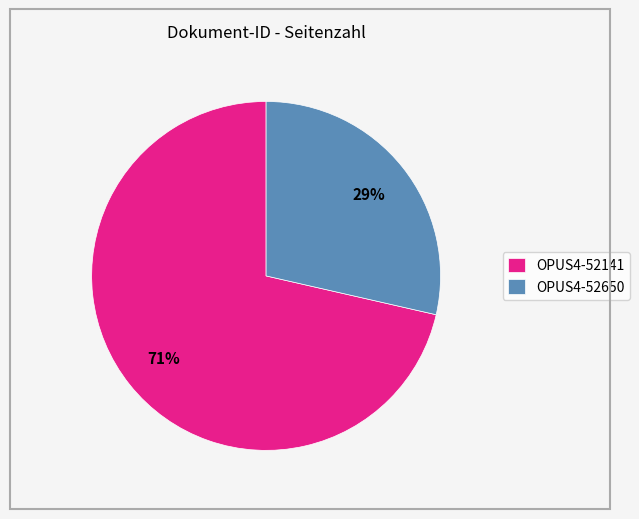

Which category has the biggest portion of the pie?

OPUS4-52141